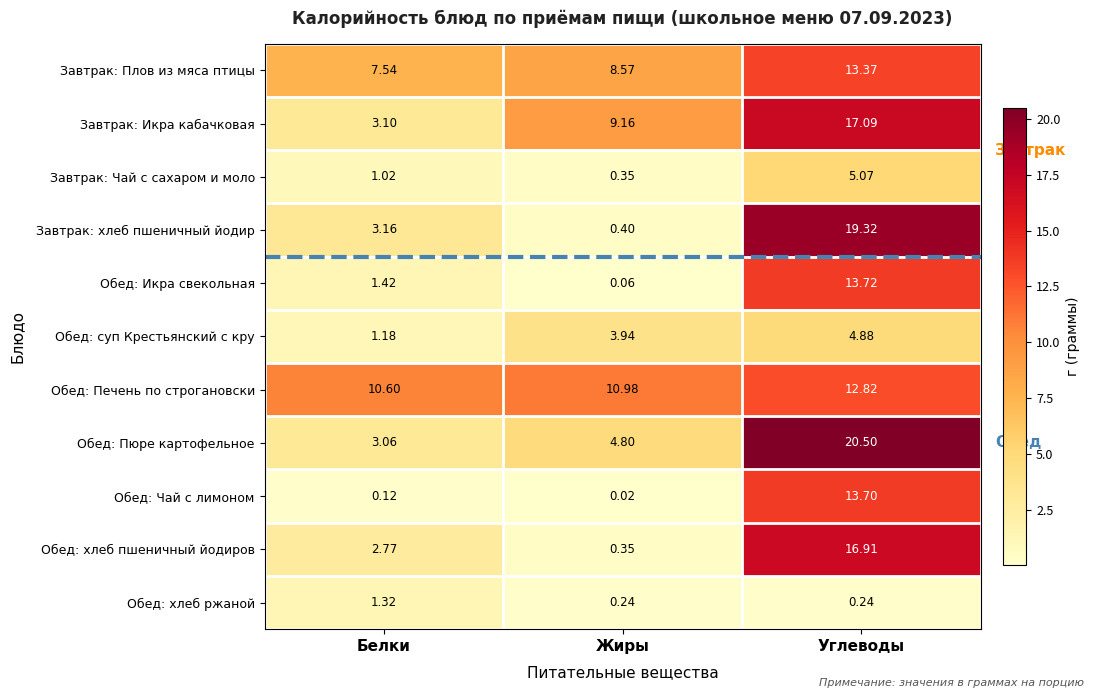

Where is Завтрак: Чай с сахаром и моло nearest to the value 2?

Белки